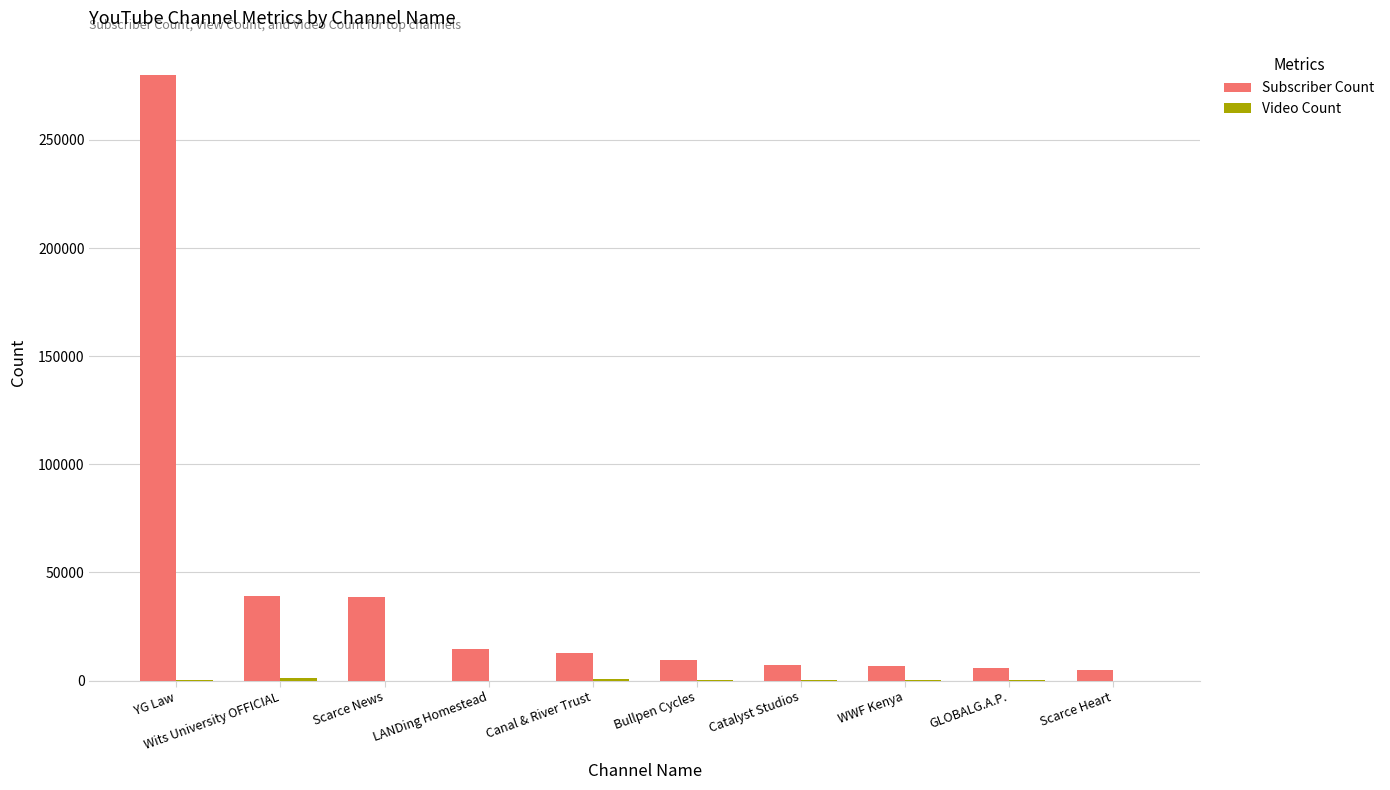

What is the sum of all Subscriber Count values?

419110